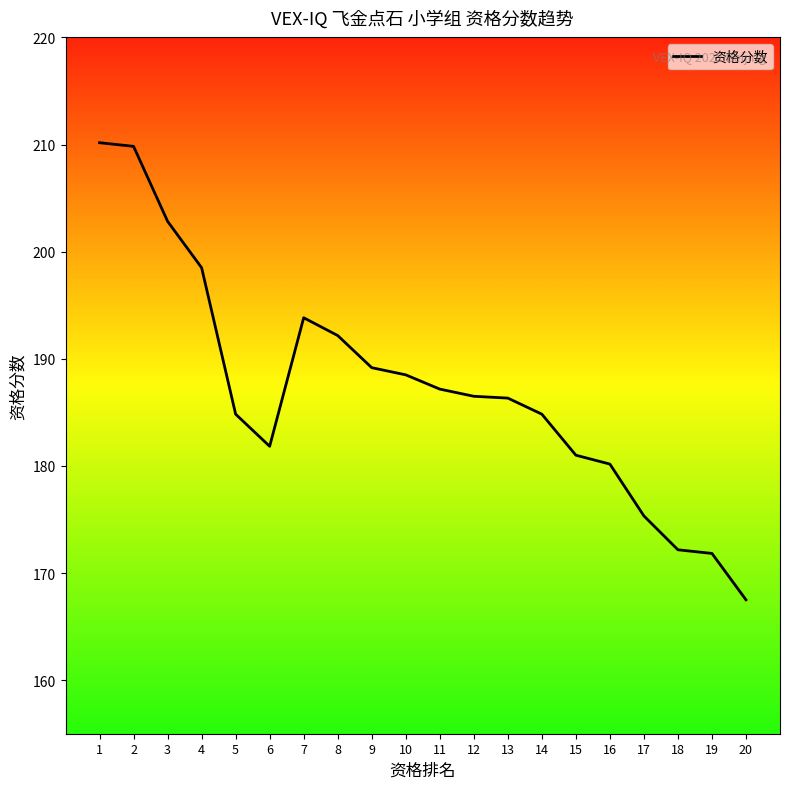

Is this an area chart (filled region under the line)?

No